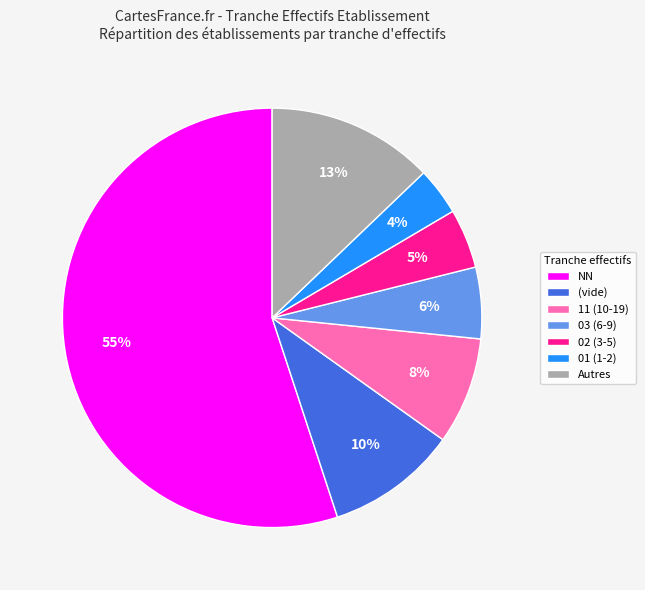

What percentage is the Autres slice, to the nearest percent?

13%